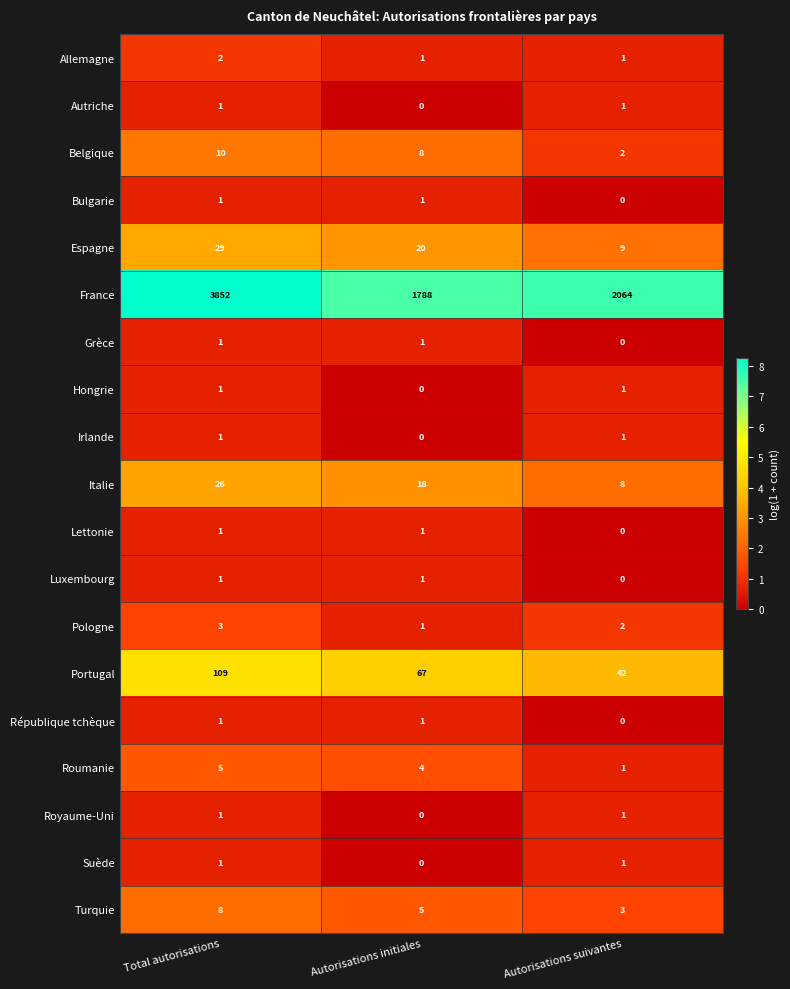

What is the approximate value of Turquie at Autorisations initiales?

5